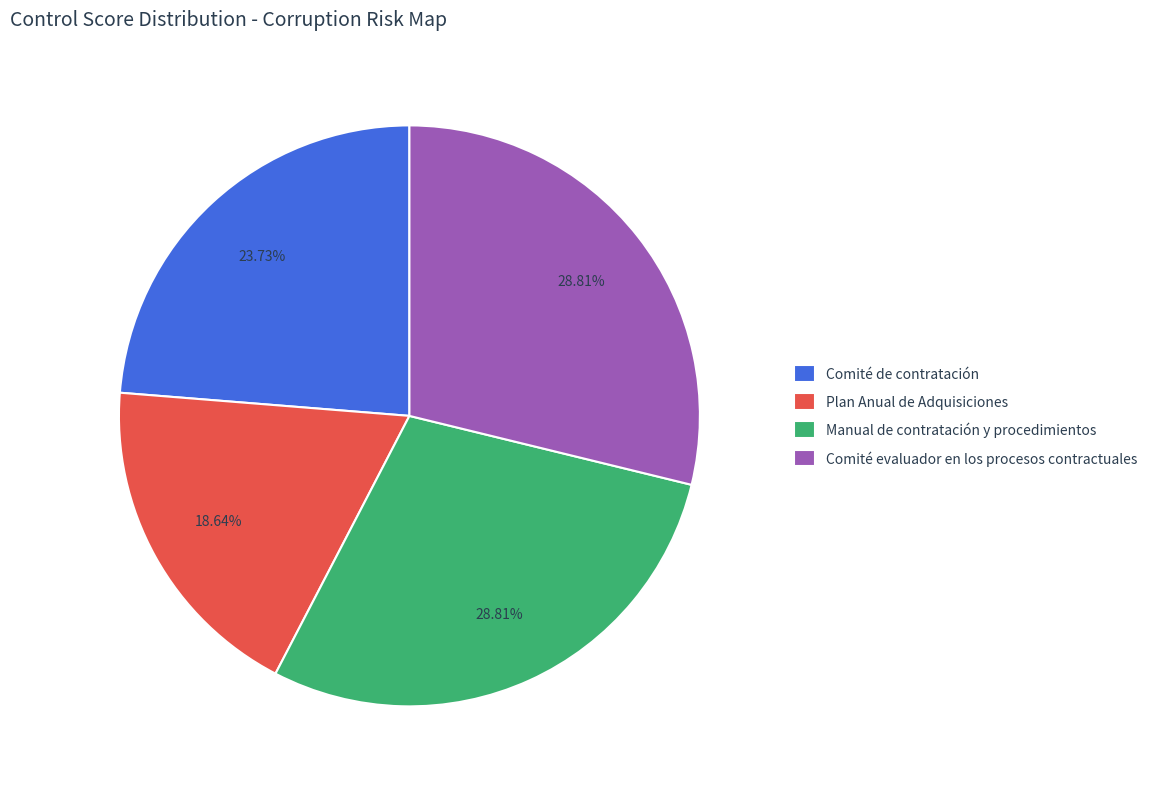

Which category has the smallest portion of the pie?

Plan Anual de Adquisiciones